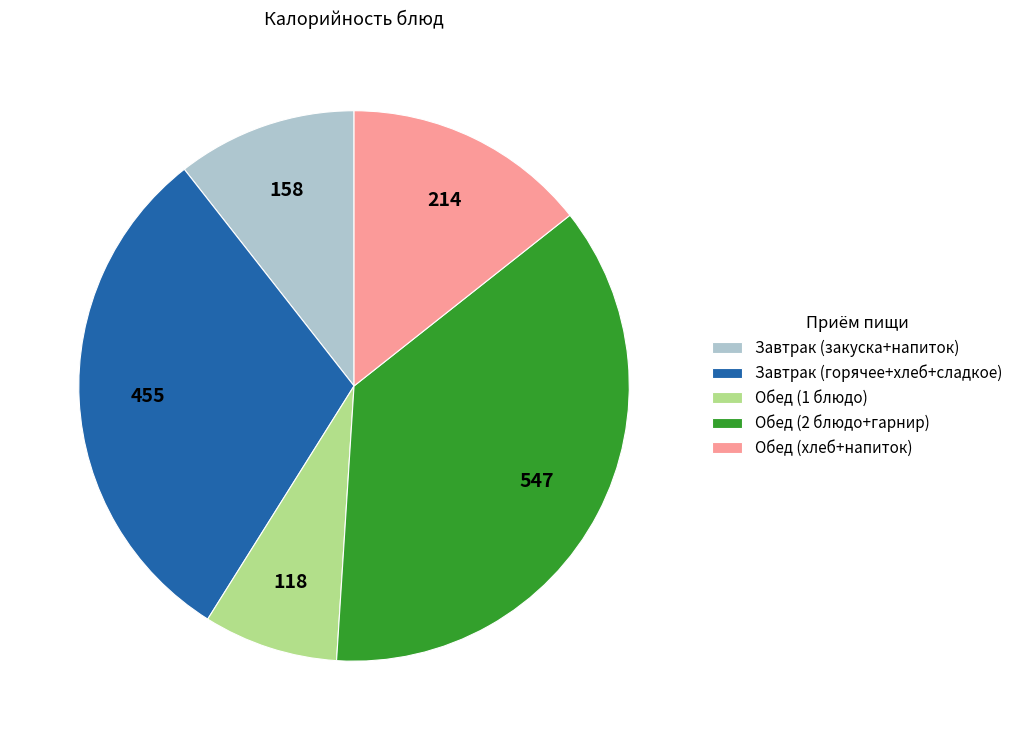

Is it true that Обед (2 блюдо+гарнир) is 47% of the pie?

False